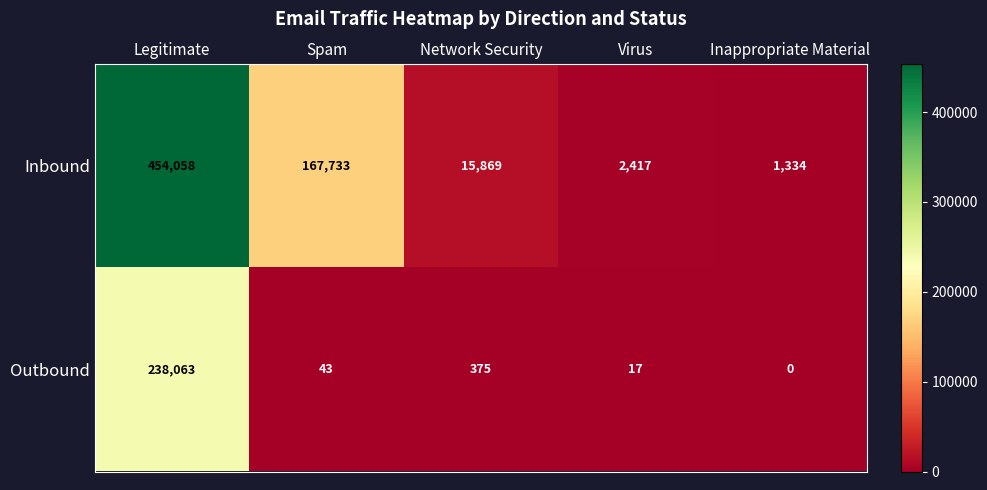

Where is Outbound nearest to the value 119031?

Network Security